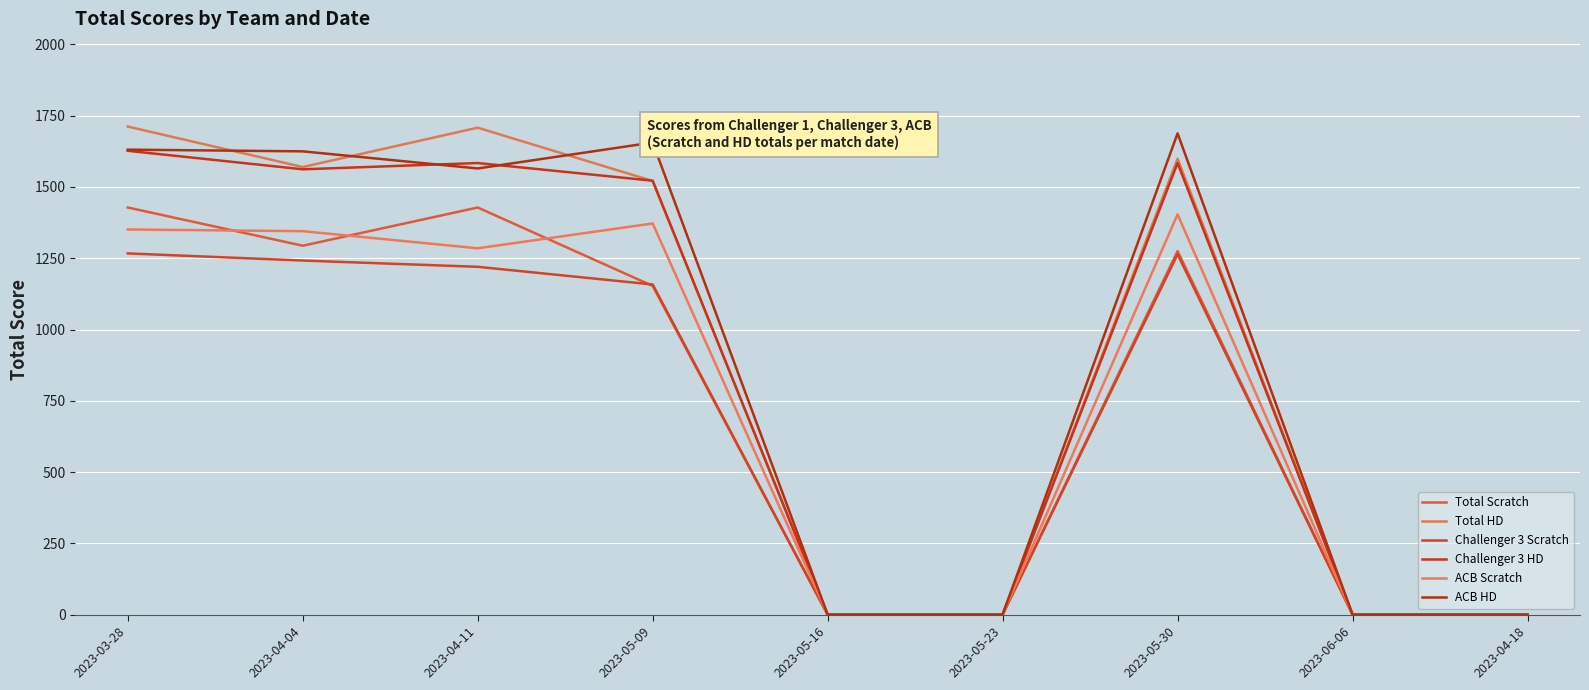

Rank the series at 2023-05-16 from highest to lowest value.

Total Scratch, Total HD, Challenger 3 Scratch, Challenger 3 HD, ACB Scratch, ACB HD